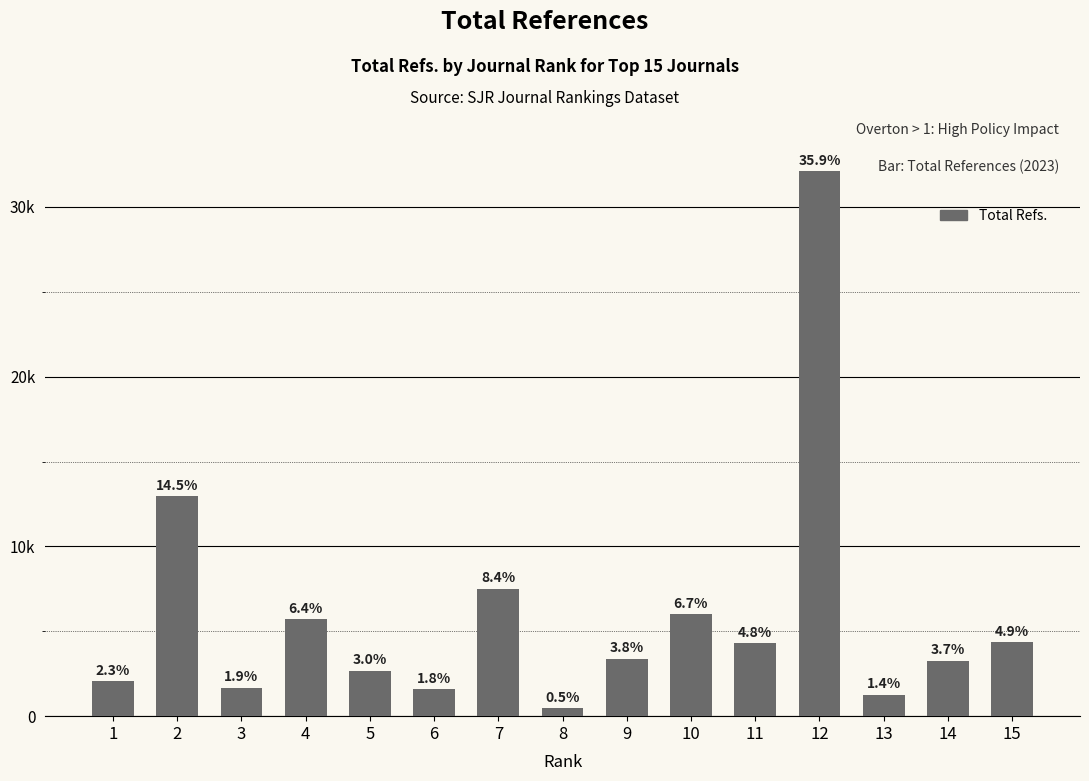

Are the bars grouped side by side (vs. stacked)?

No